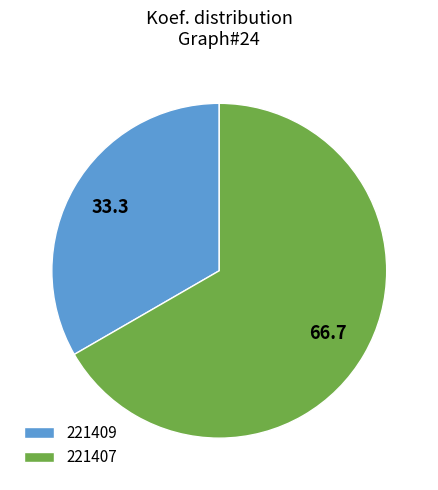

How many segments does this pie chart have?

2